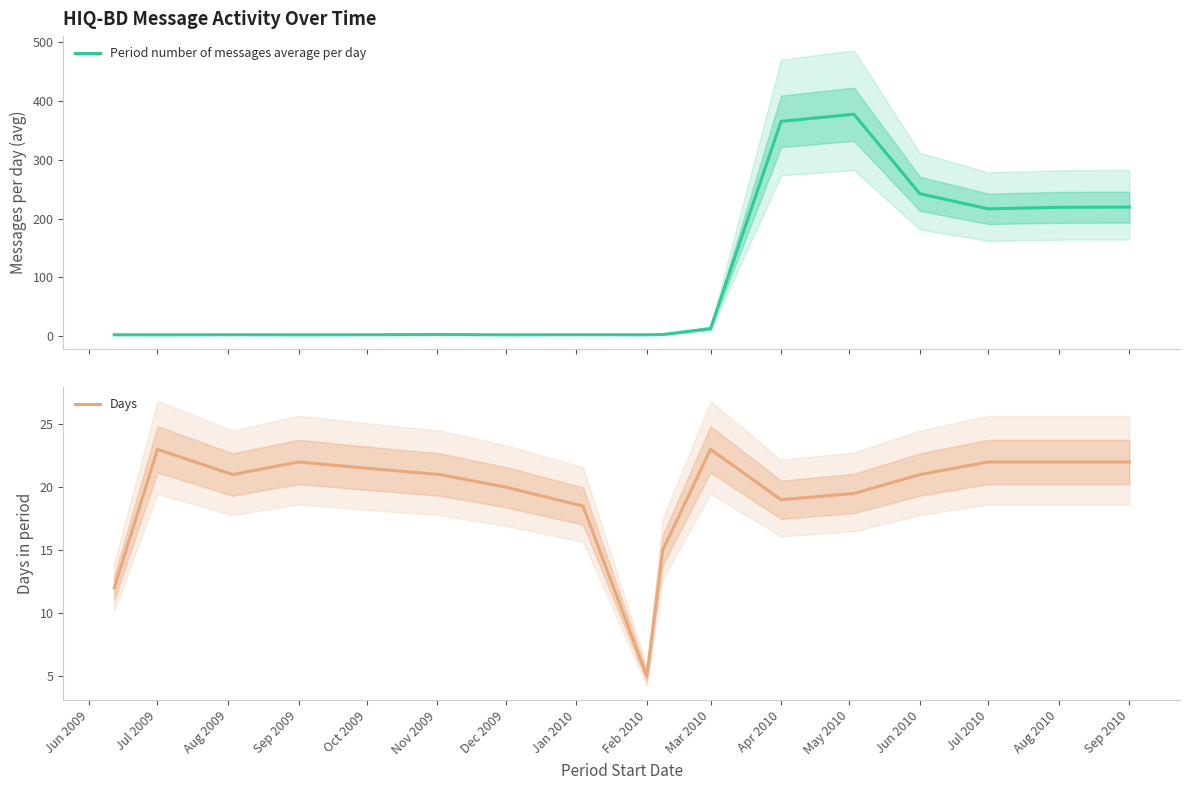

Does the chart have visible grid lines?

No